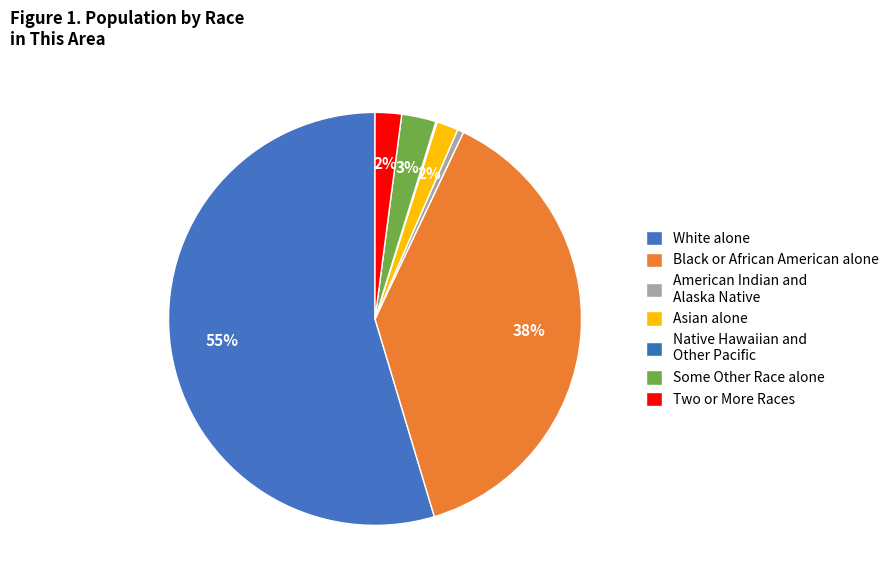

True or false: Two or More Races accounts for 2% of the total.

True